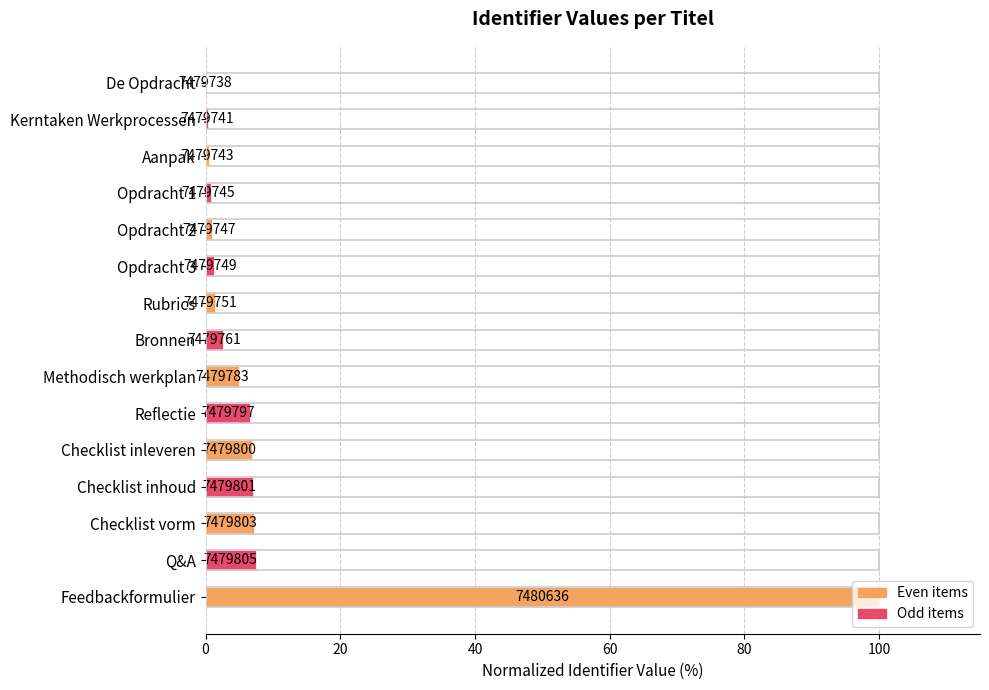

What is the difference between the maximum and minimum values?

100.0